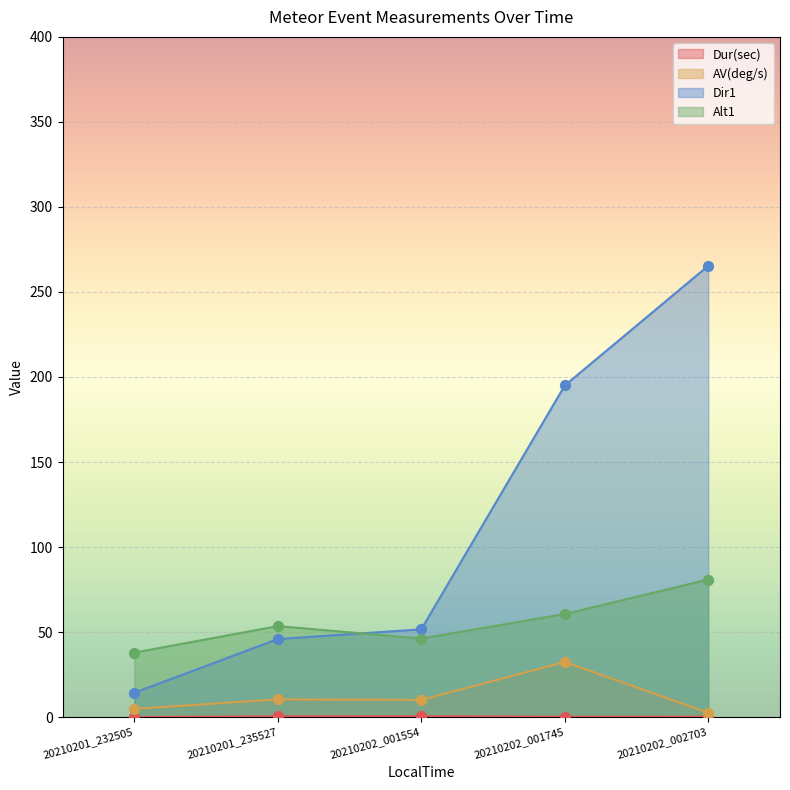

What are all the series names shown in the legend?

Dur(sec), AV(deg/s), Dir1, Alt1